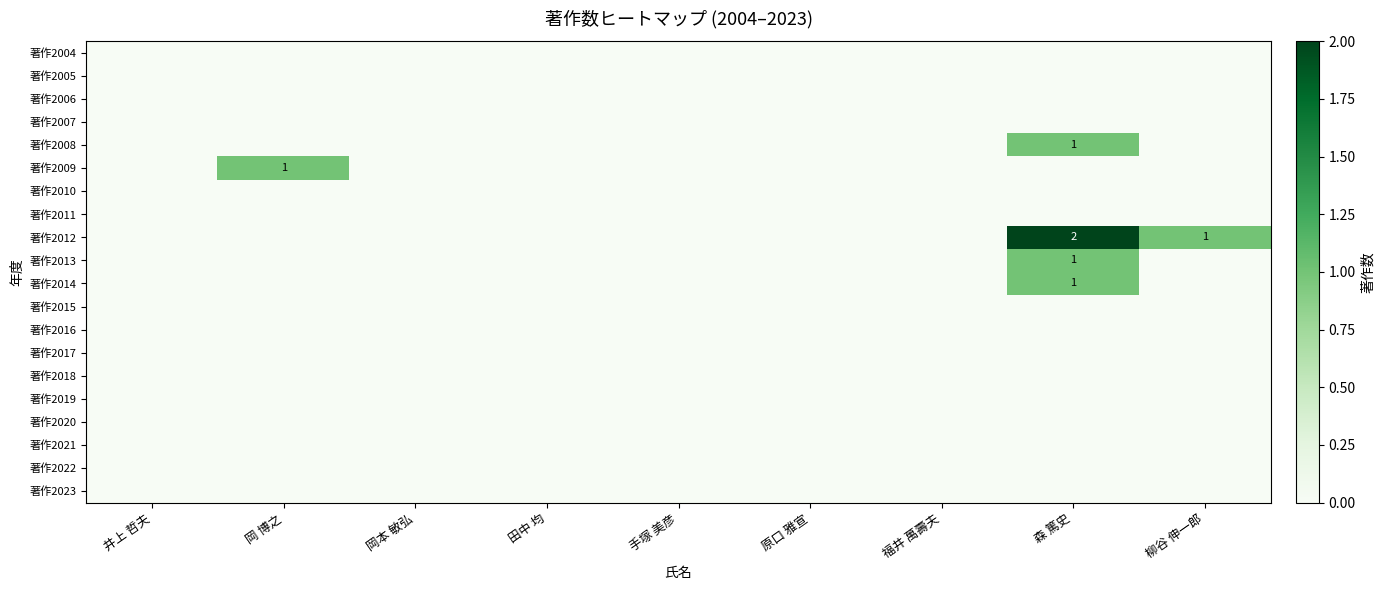

At which category is the sum across all series the highest?

森 篤史